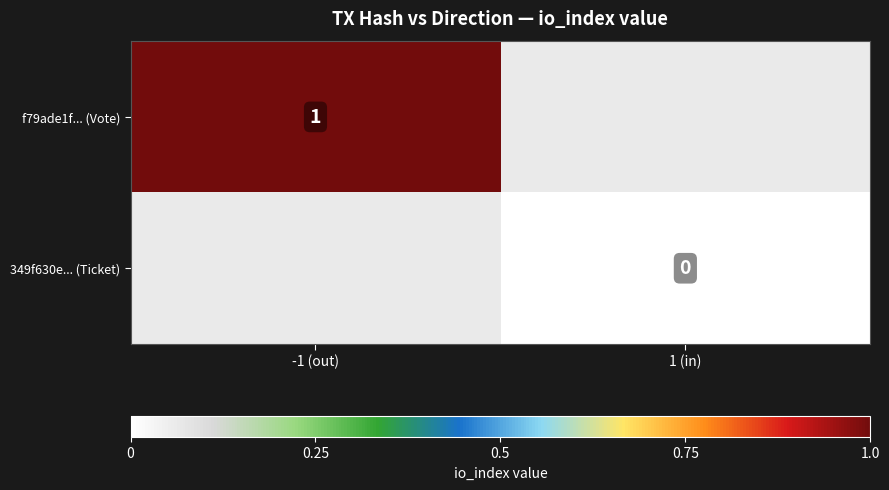

Is it true that f79ade1f... (Vote) equals 2 at -1 (out)?

False